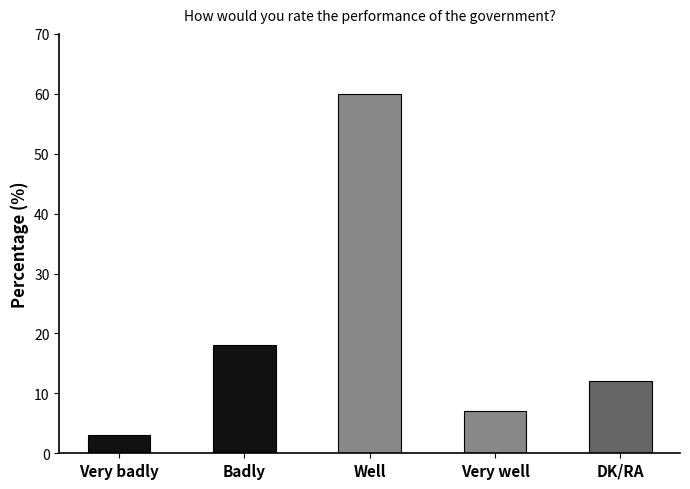

What is the label of the 4th bar from the left?

Very well